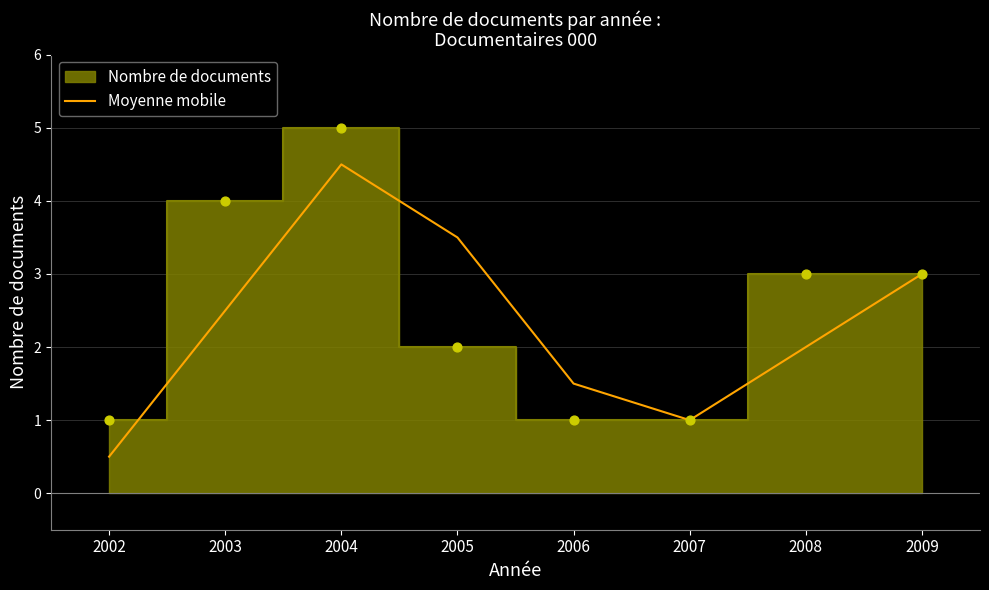

Between 2006 and 2004, which is larger?

2004